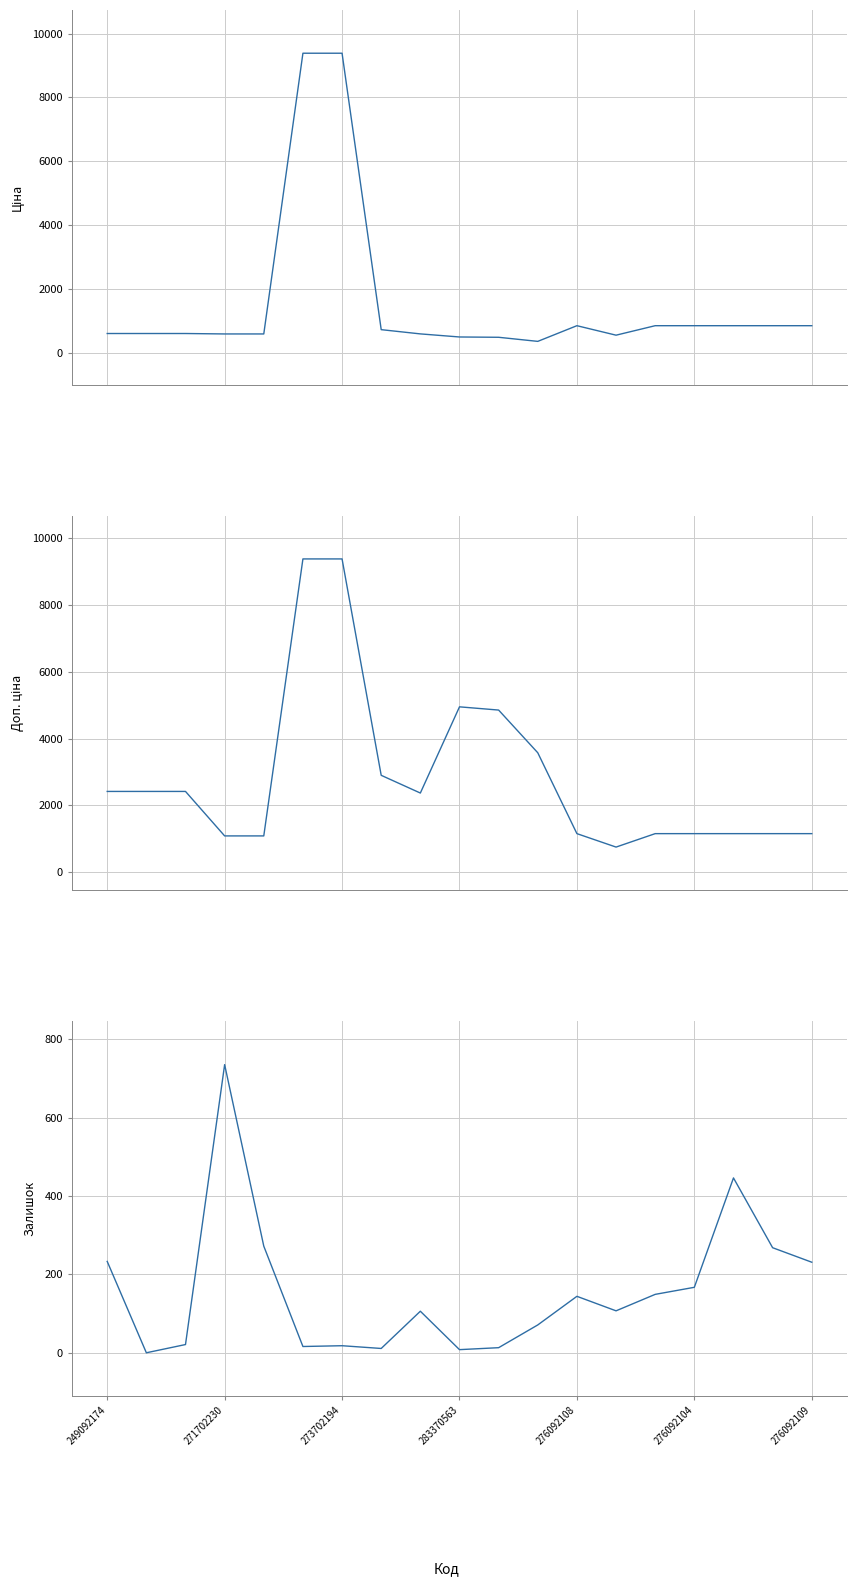

What is the difference between the second highest and second lowest values in the Залишок series?

438.0